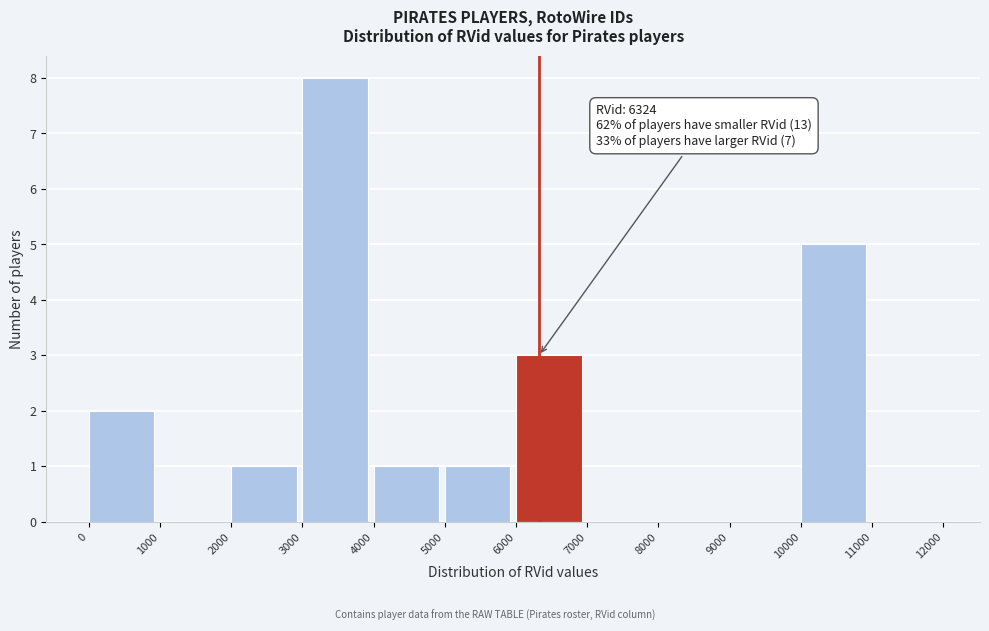

Which range on the x-axis has the tallest bar?

3000 to 4000